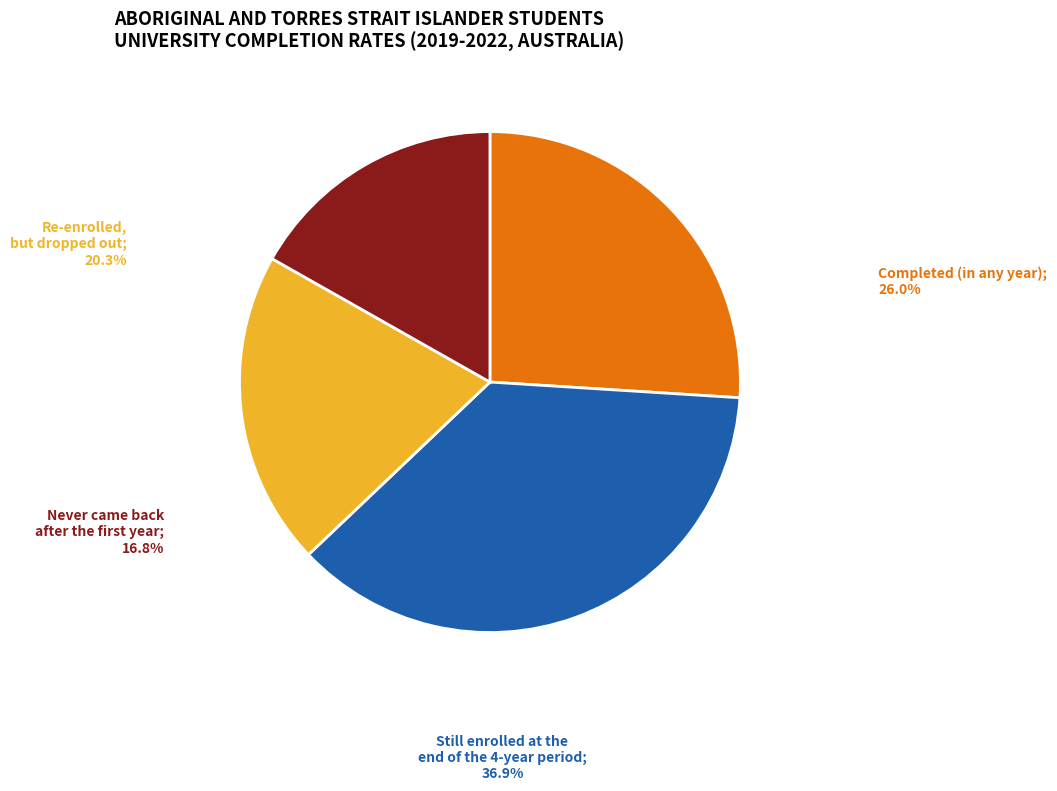

Approximately how many times larger is the value at Still enrolled at the end of the 4-year period compared to Re-enrolled, but dropped out?

1.8